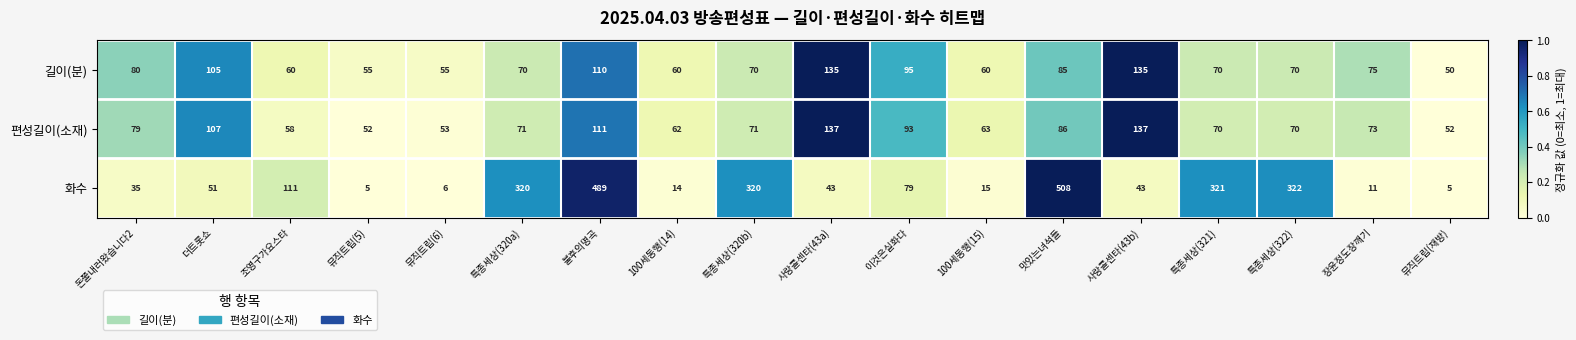

Between 더트롯쇼 and 특종세상(320b), which series saw the biggest shift?

화수